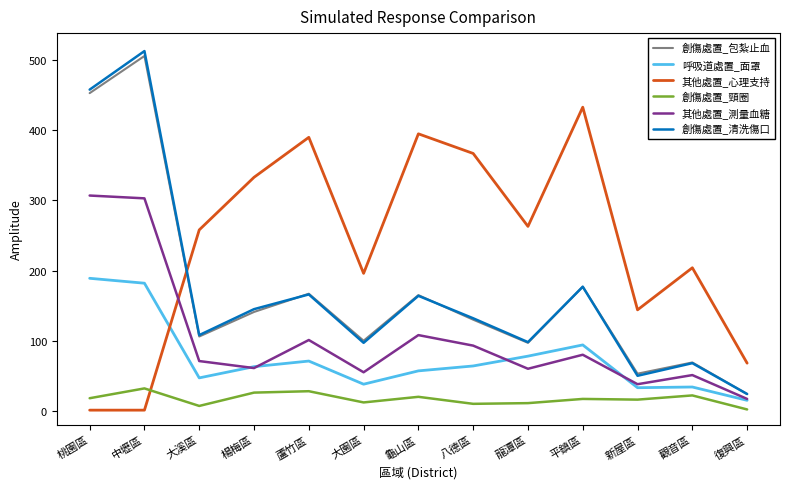

Between 龜山區 and 觀音區, which series saw the biggest shift?

其他處置_心理支持